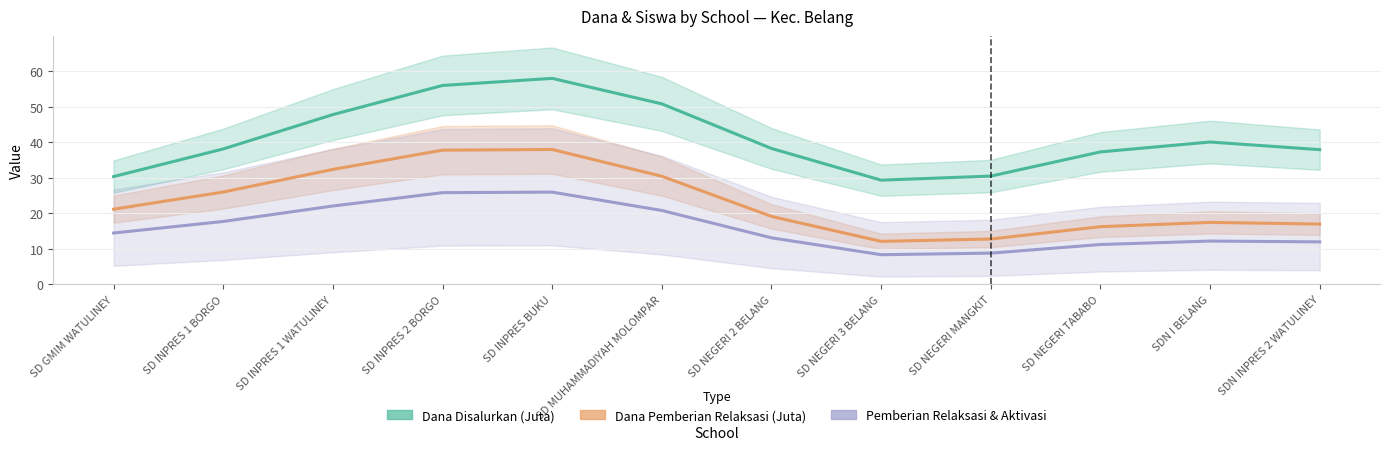

True or false: Dana Pemberian Relaksasi (Juta) and Pemberian Relaksasi & Aktivasi (scaled) cross at least once.

False